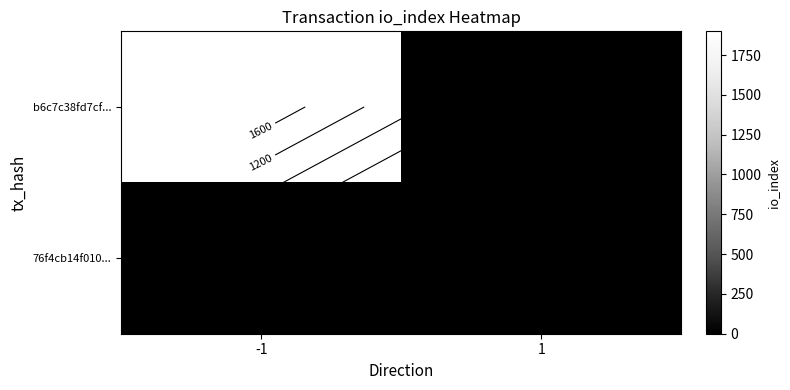

Rank the categories by b6c7c38fd7cf... value from lowest to highest.

1, -1